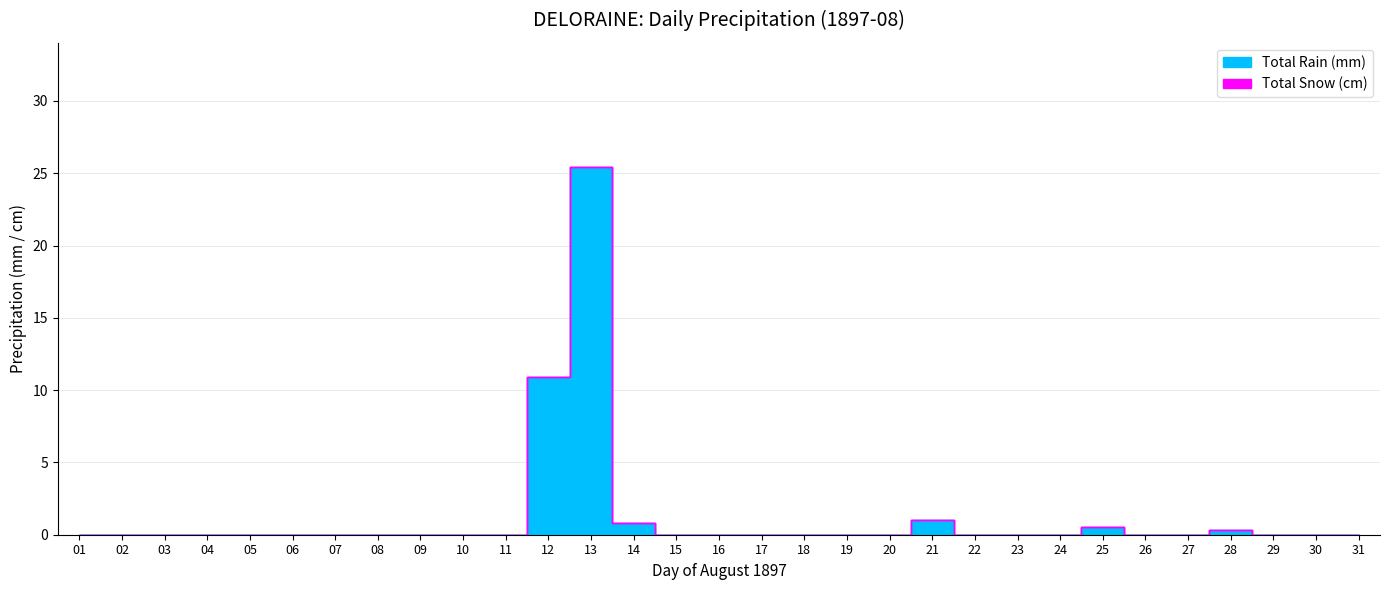

Between 24 and 18, which is larger?

24